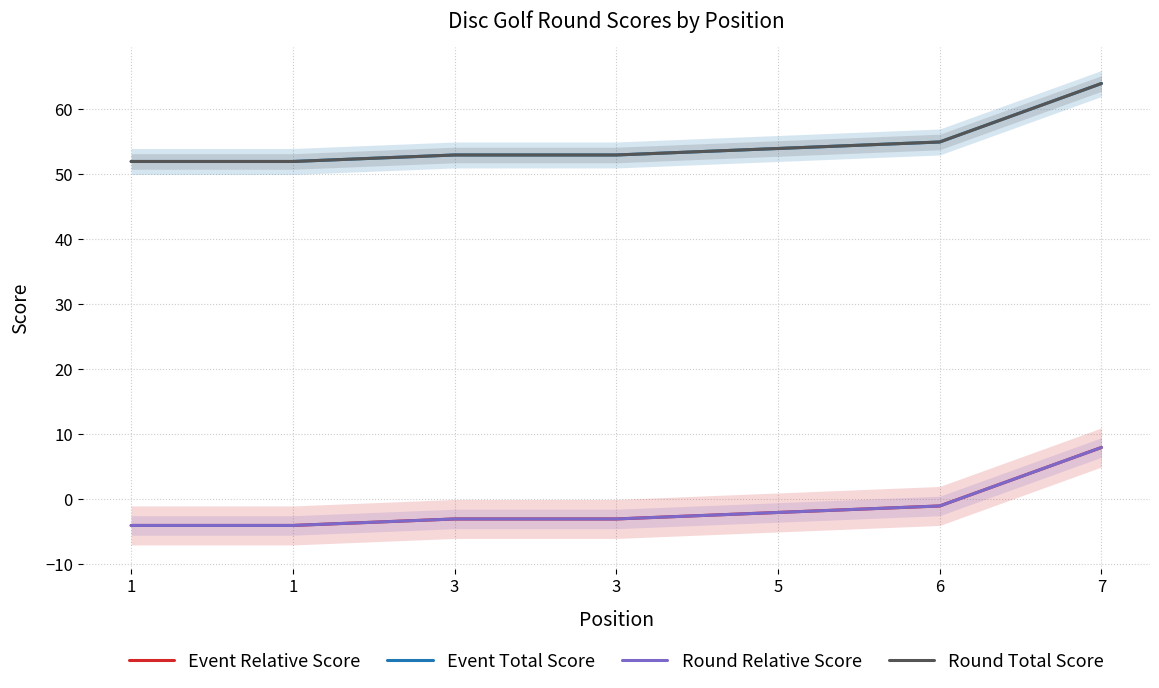

What is the difference between the highest and lowest values at 7?

56